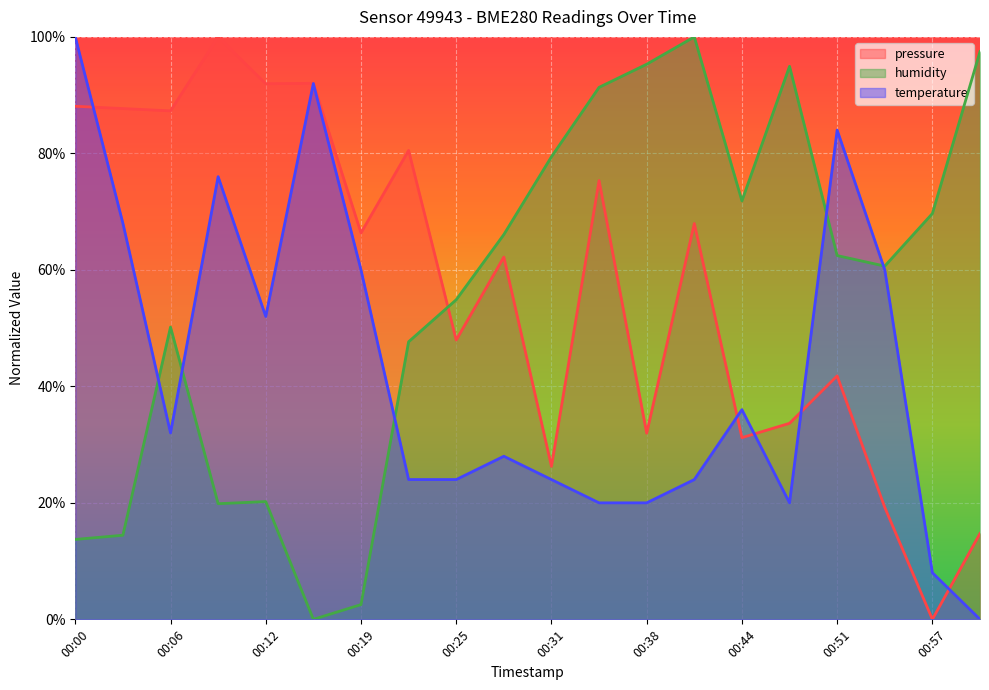

Where is humidity nearest to the value 0?

00:16